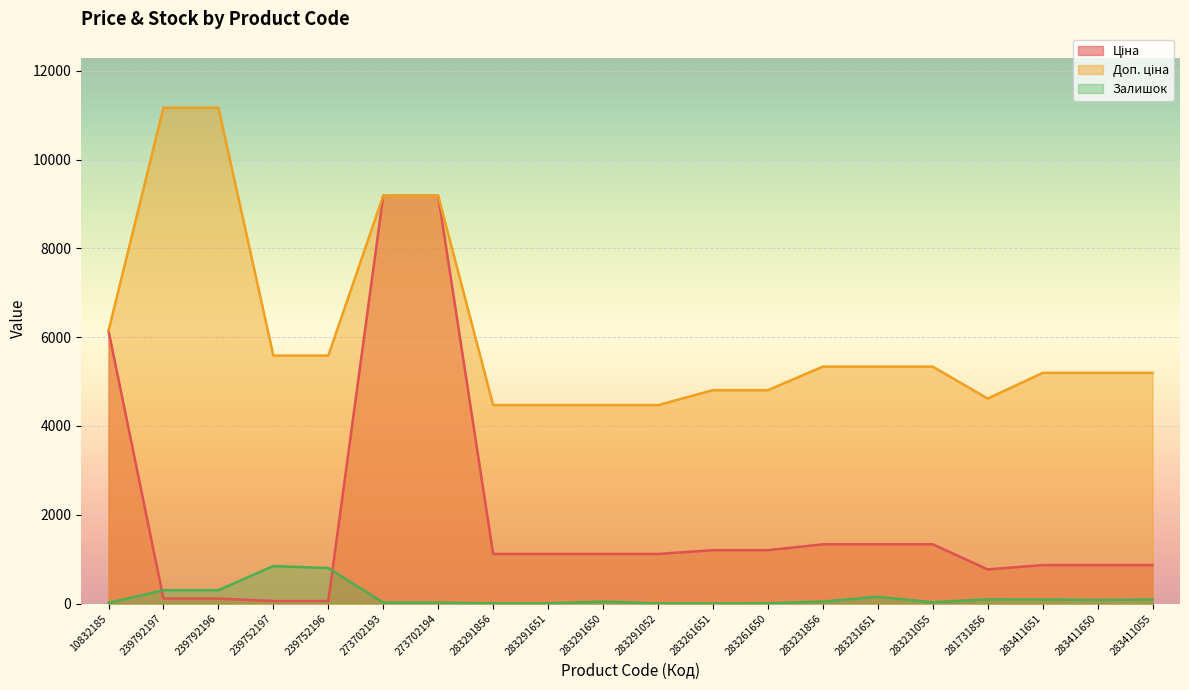

How many lines are shown in the chart?

3